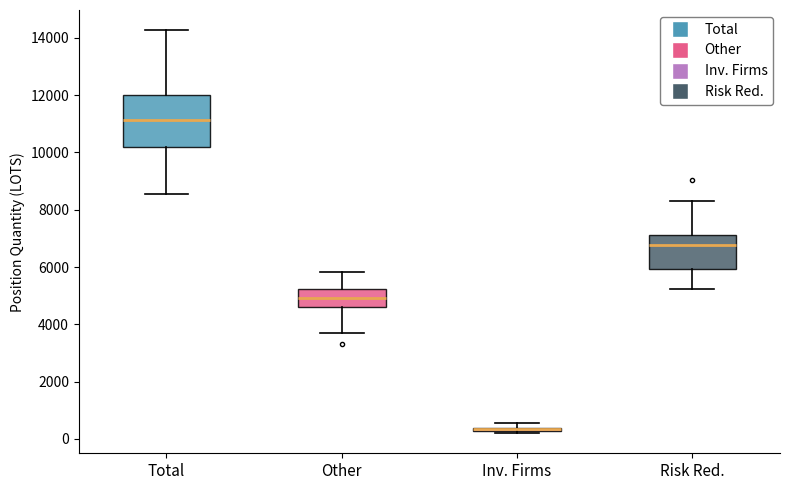

Where does the lower whisker of the box for Risk Red. end on the y-axis? The values are not printed on the chart, so give them approximately, as read against the axis.

5200